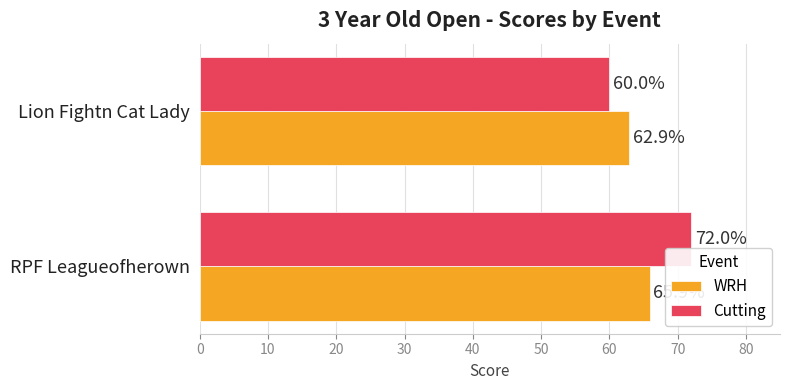

Rank the series at Lion Fightn Cat Lady from highest to lowest value.

WRH, Cutting